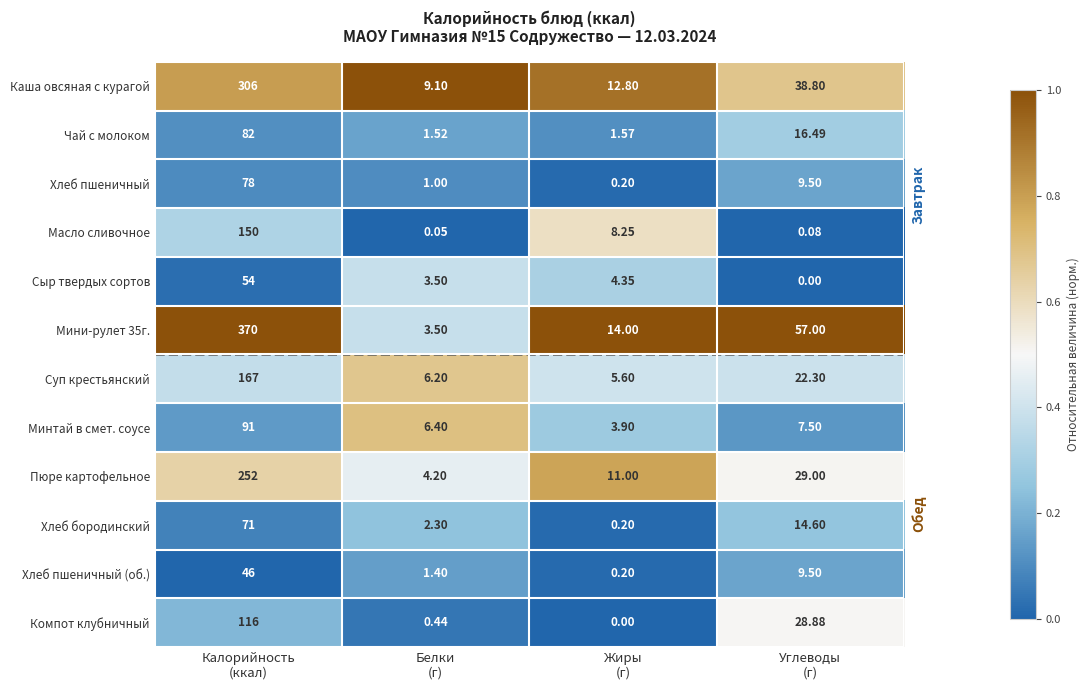

Which series has the largest range (max minus min)?

Мини-рулет 35г.